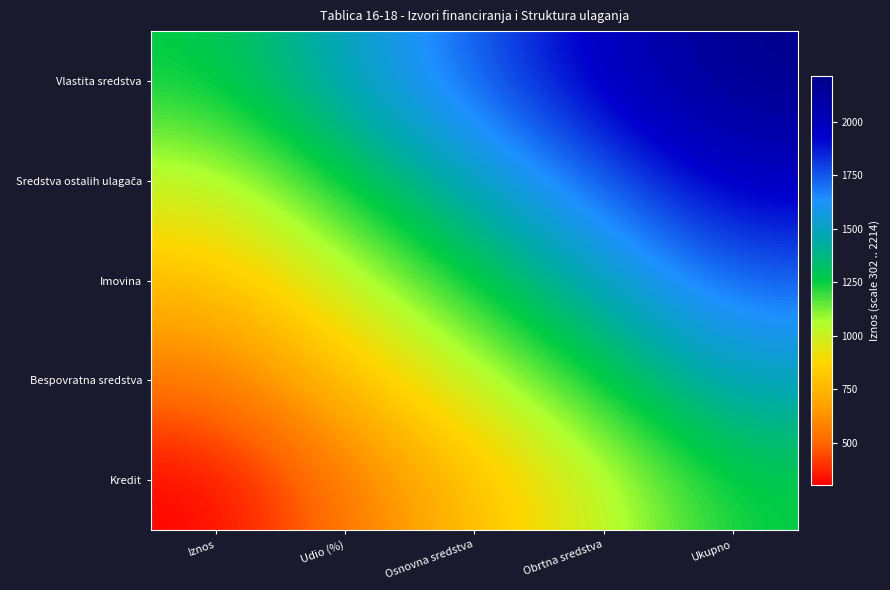

Which series has the largest range (max minus min)?

Vlastita sredstva